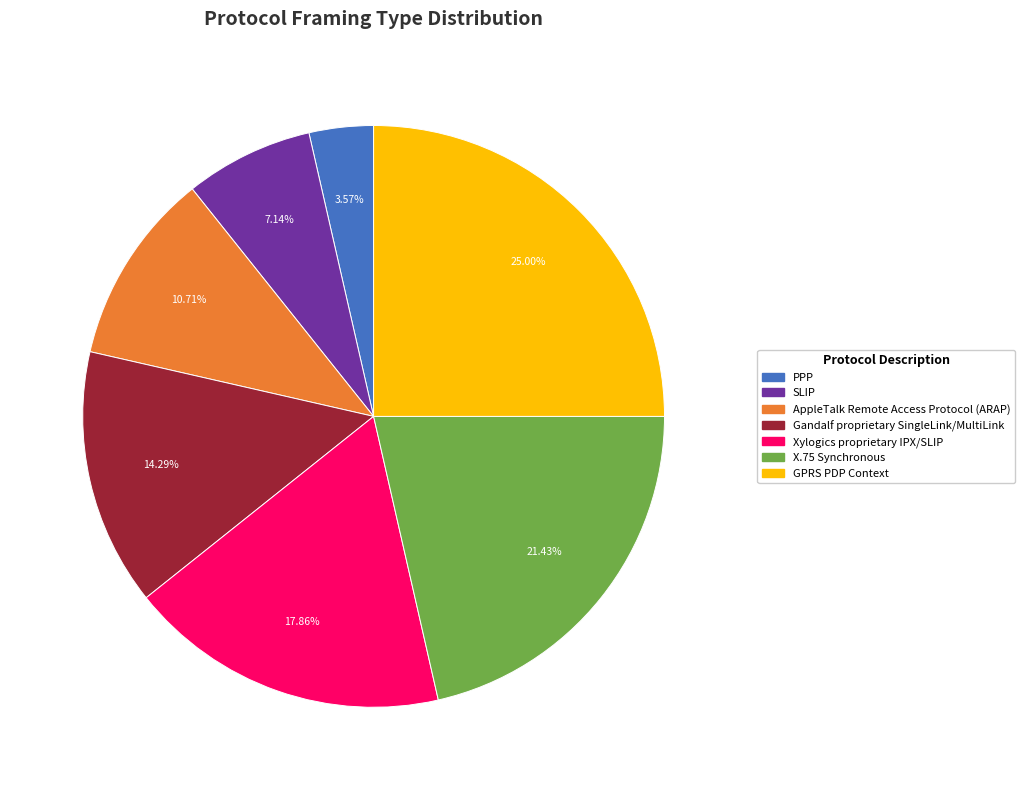

Which has a higher value, X.75 Synchronous or SLIP?

X.75 Synchronous